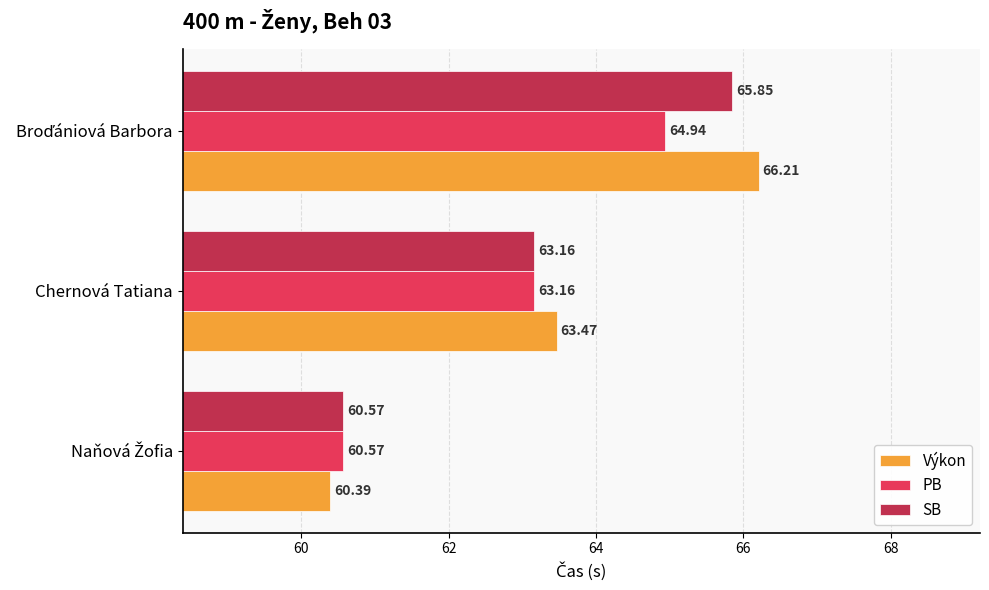

What is the greatest value displayed?

66.2